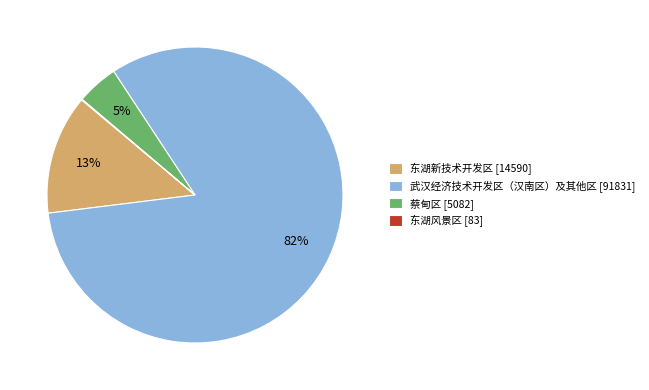

To the nearest percent, what portion does 东湖新技术开发区 [14590] represent?

13%